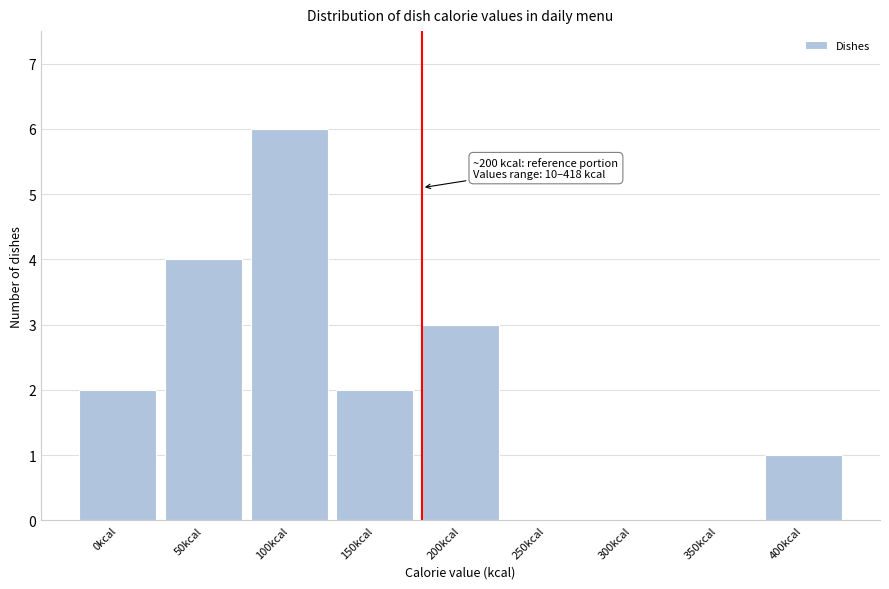

Reading right to left, what are all the values shown in this chart?

400kcal=1	350kcal=0	300kcal=0	250kcal=0	200kcal=3	150kcal=2	100kcal=6	50kcal=4	0kcal=2